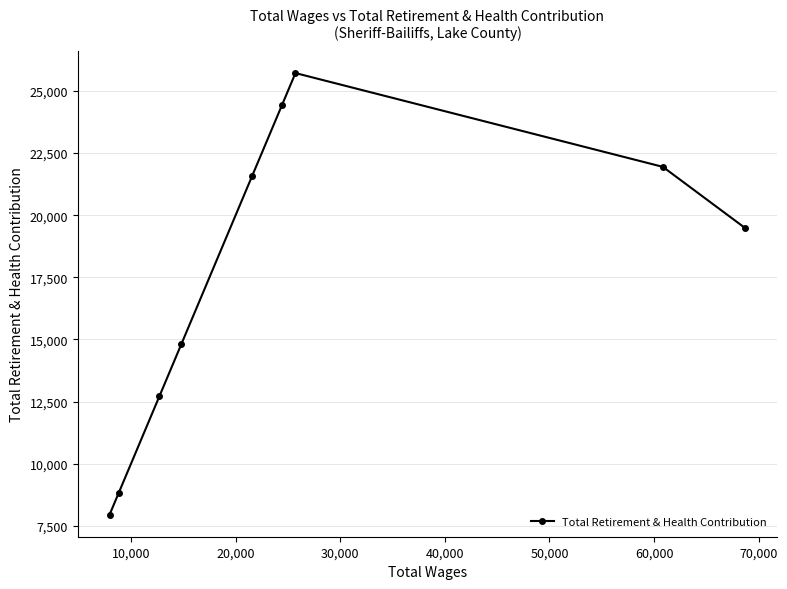

What is the value of the 6th point from the left?

24455